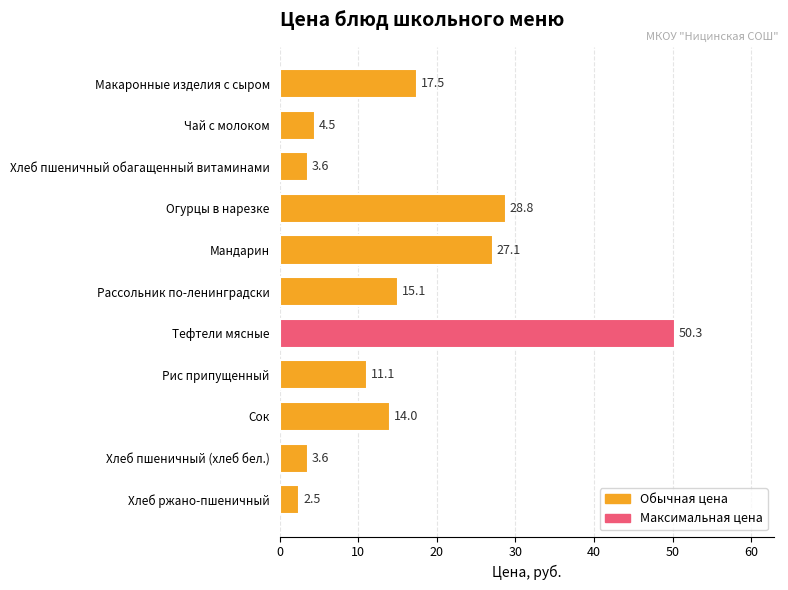

The value at Мандарин is 27.1. True or false?

True